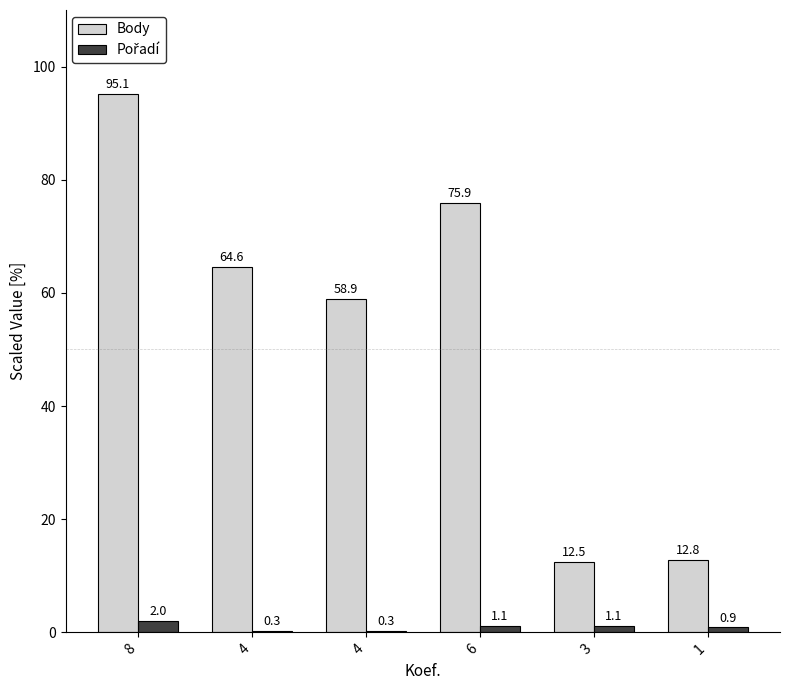

Rank the series at 4 from lowest to highest value.

Pořadí, Body